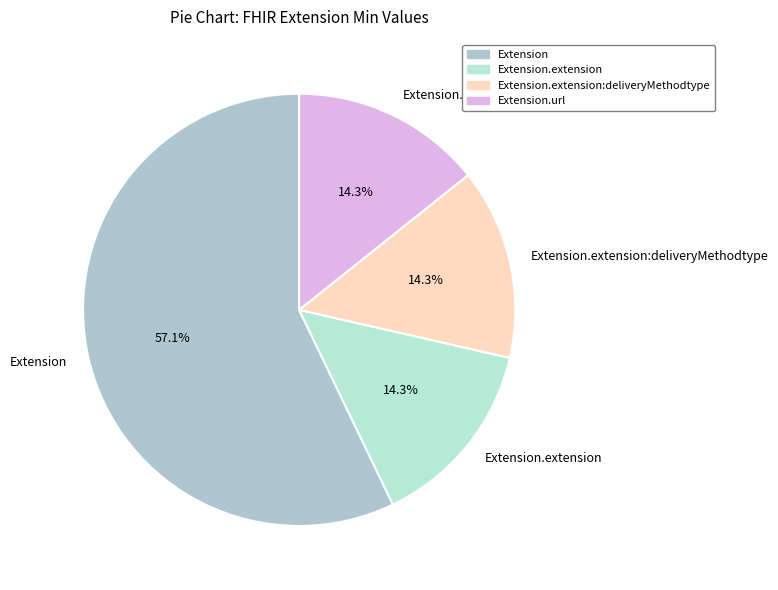

Does any single category account for the majority?

Yes